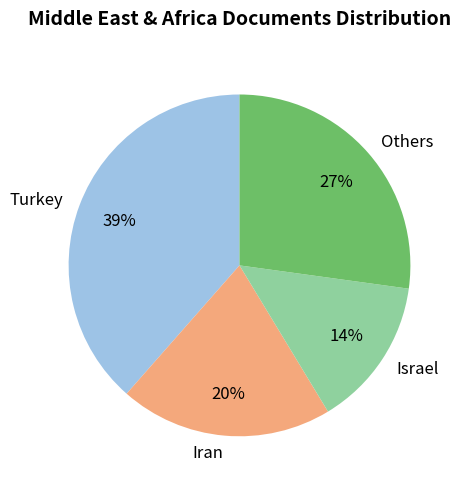

Between Turkey and Iran, which is larger?

Turkey